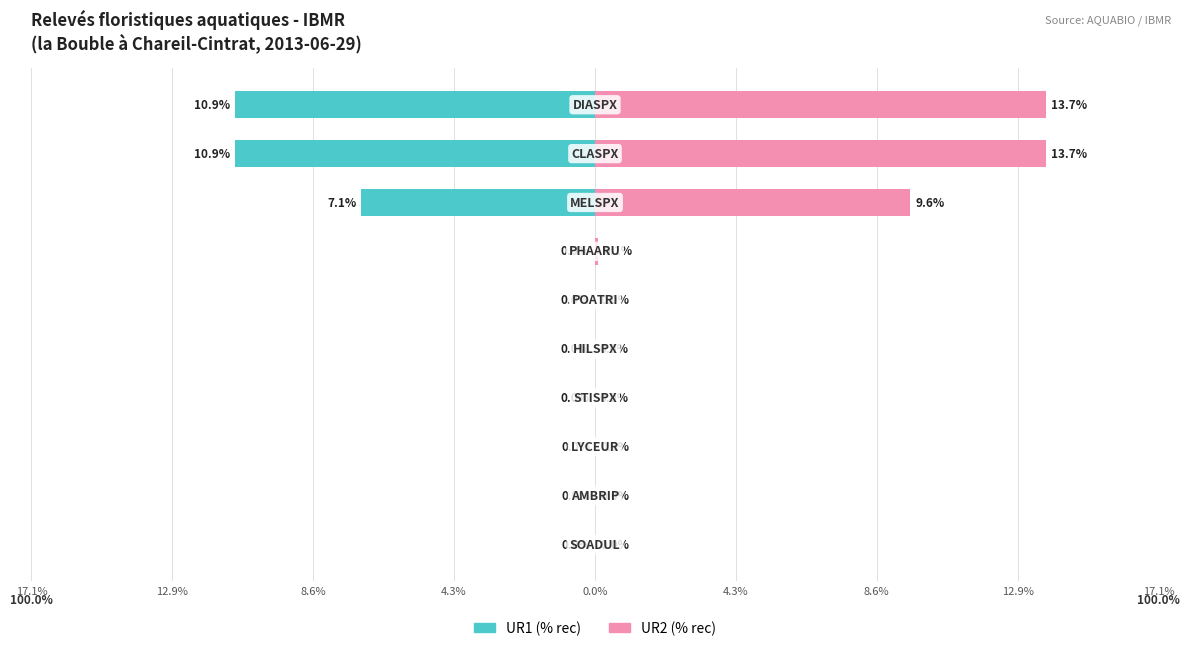

Is it true that UR2 (% rec) equals -4.1 at 0.0%?

False